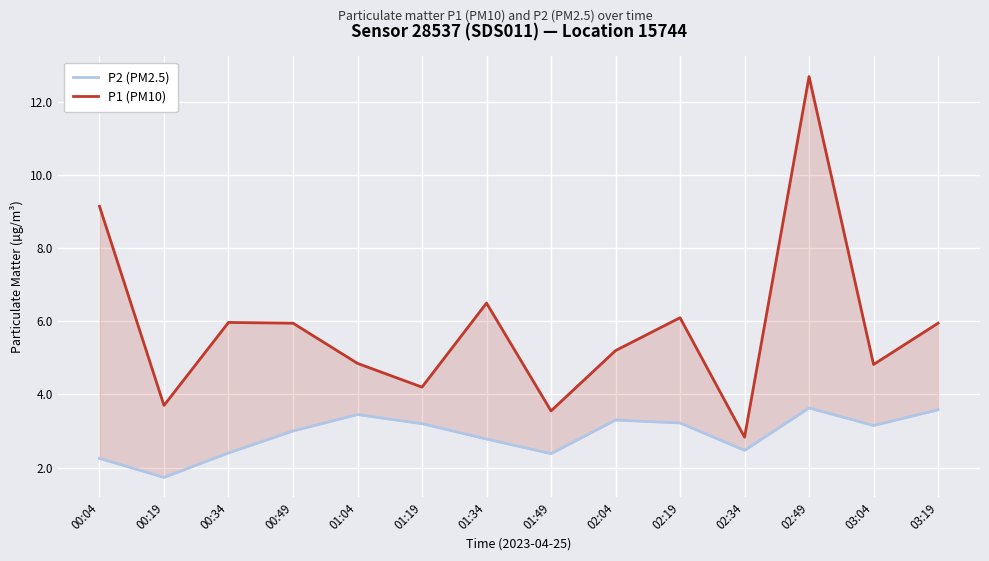

Which series has the widest spread of values?

P1 (PM10)